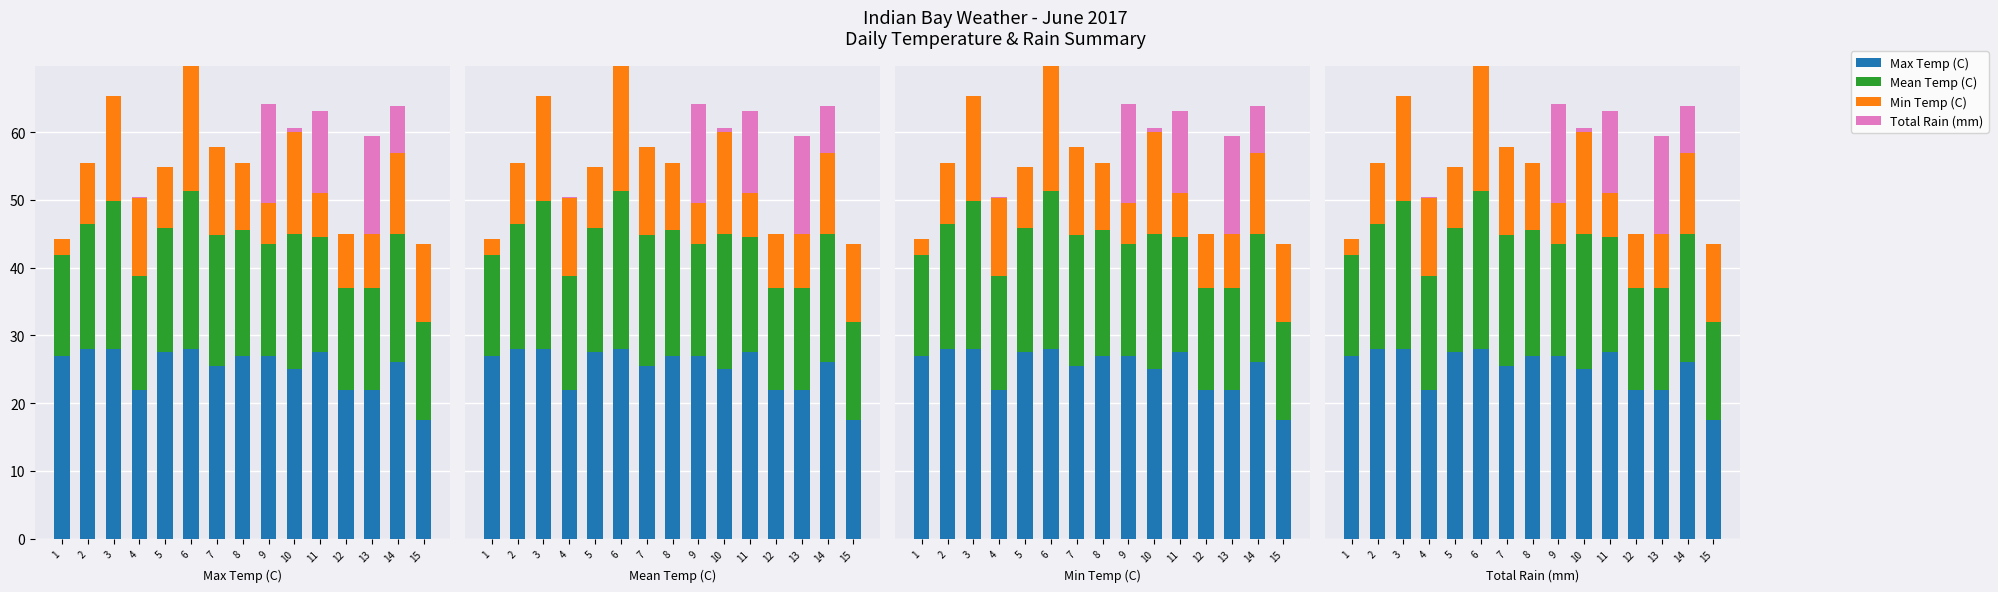

Reading left to right, extract all data points from this chart.

Max Temp (C): 27.0	28.0	28.0	22.0	27.5	28.0	25.5	27.0	27.0	25.0	27.5	22.0	22.0	26.0	17.5
Mean Temp (C): 14.8	18.5	21.8	16.8	18.3	23.3	19.3	18.5	16.5	20.0	17.0	15.0	15.0	19.0	14.5
Min Temp (C): 2.5	9.0	15.5	11.5	9.0	18.5	13.0	10.0	6.0	15.0	6.5	8.0	8.0	12.0	11.5
Total Rain (mm): 0.0	0.0	0.0	0.2	0.0	0.0	0.0	0.0	14.6	0.6	12.2	0.0	14.4	6.8	0.0